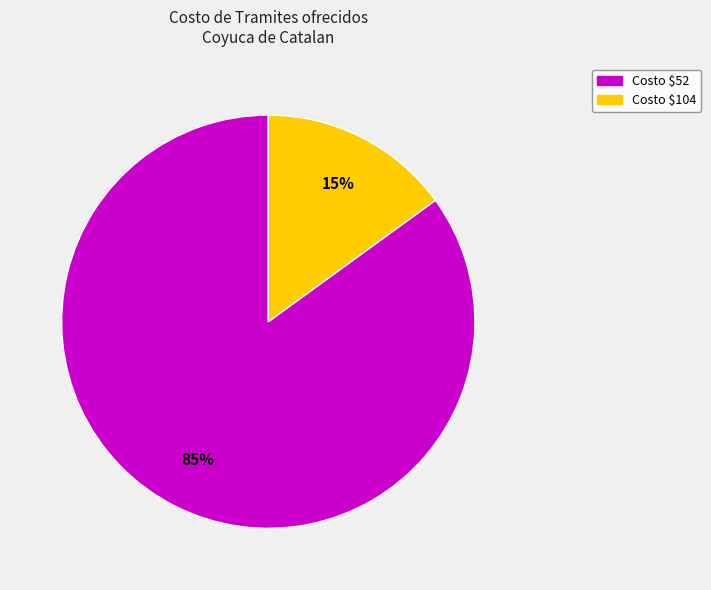

To the nearest percent, what is the difference between the largest and smallest slice percentages?

70%